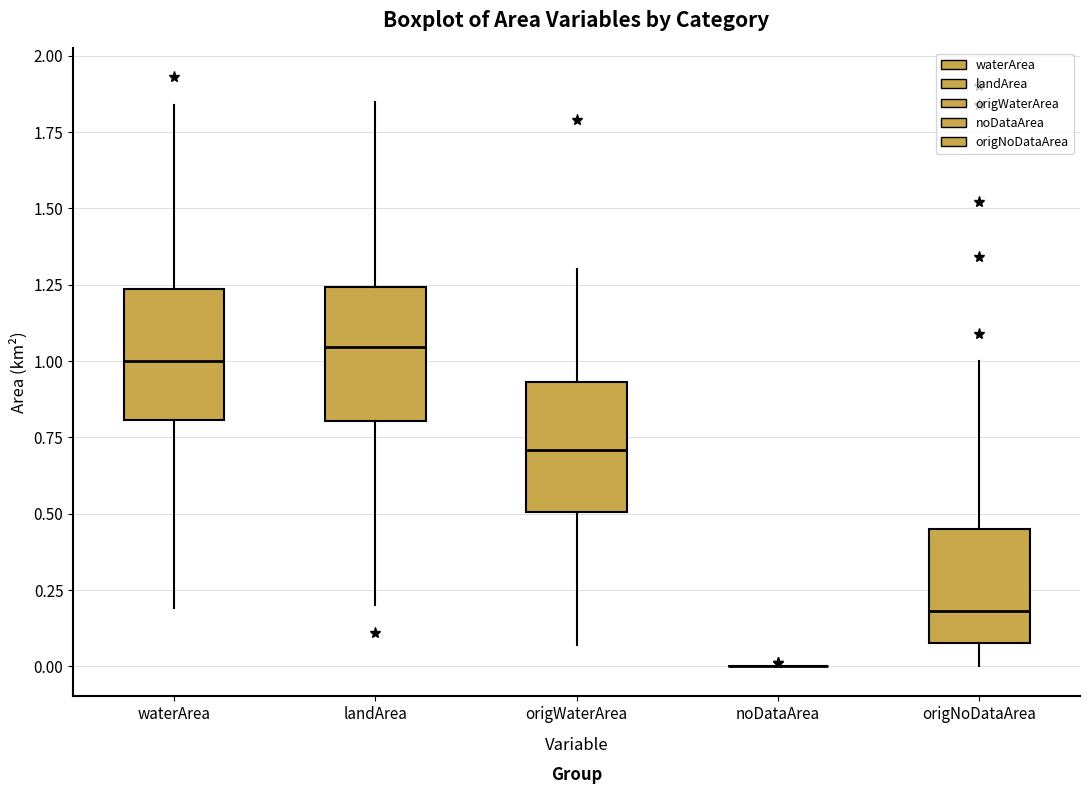

Reading left to right, read every box against the y-axis: the position of its median line, the range the box covers, and the ends of its whiskers. The values are not printed on the chart, so give them approximately, as read against the axis.

waterArea: median 1.00, box 0.80 to 1.25, whiskers 0.20 to 1.85
landArea: median 1.05, box 0.80 to 1.25, whiskers 0.20 to 1.85
origWaterArea: median 0.70, box 0.50 to 0.95, whiskers 0.05 to 1.30
noDataArea: box collapsed to a line at 0.00, whiskers 0.00 to 0.00
origNoDataArea: median 0.20, box 0.10 to 0.45, whiskers 0.00 to 1.00